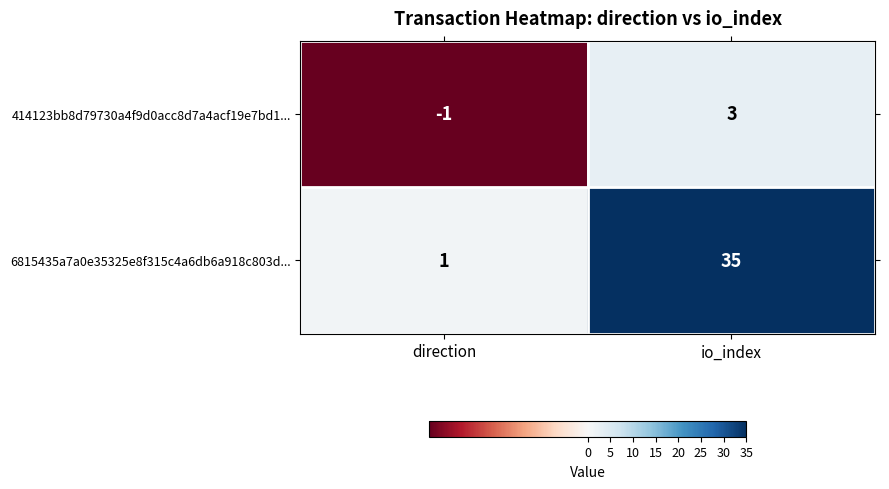

Between direction and io_index, which series saw the biggest shift?

6815435a7a0e35325e8f315c4a6db6a918c803d...